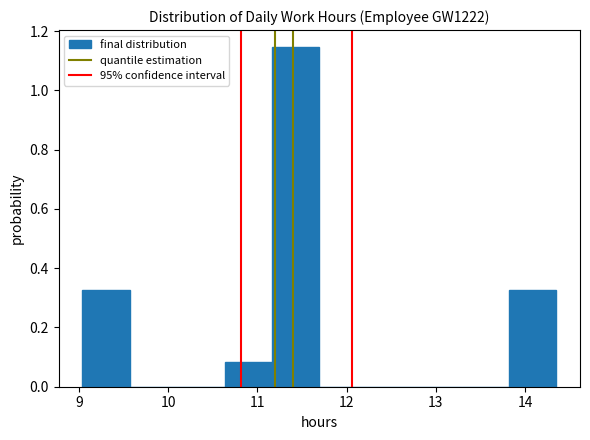

Reading left to right, list every bar in this chart as the range it spans on the x-axis followed by its height. Neither the bar edges nor the heights are printed on the chart, so give them approximately, as read against the axes.

9.0 to 9.6: 0.32
9.6 to 10.1: 0
10.1 to 10.6: 0
10.6 to 11.2: 0.08
11.2 to 11.7: 1.14
11.7 to 12.2: 0
12.2 to 12.8: 0
12.8 to 13.3: 0
13.3 to 13.8: 0
13.8 to 14.4: 0.32